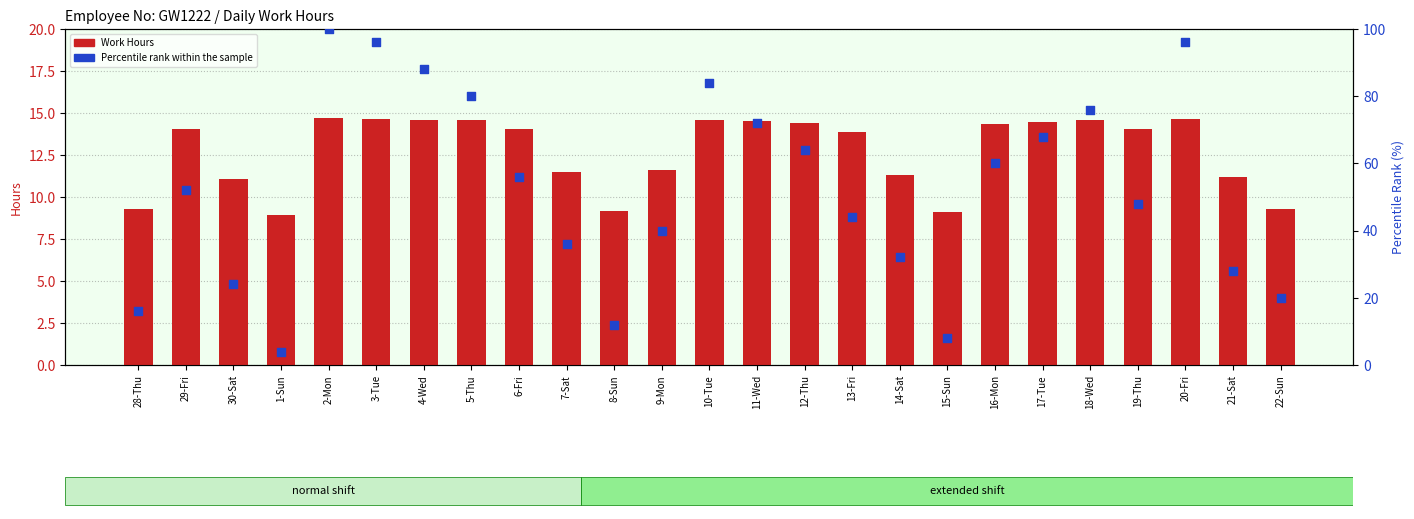

Is the value of Percentile rank within the sample at 2-Mon greater than the value of Work Hours at 16-Mon?

Yes